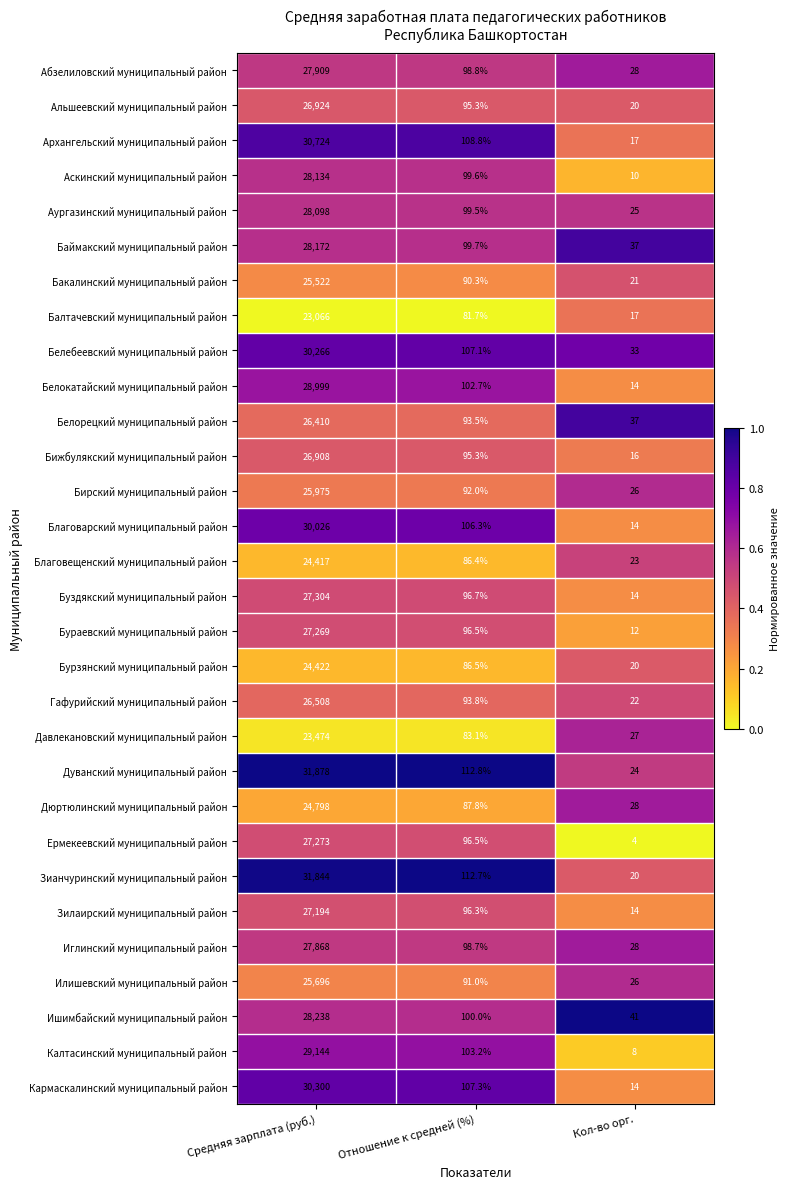

What is the smallest value displayed?

4.0